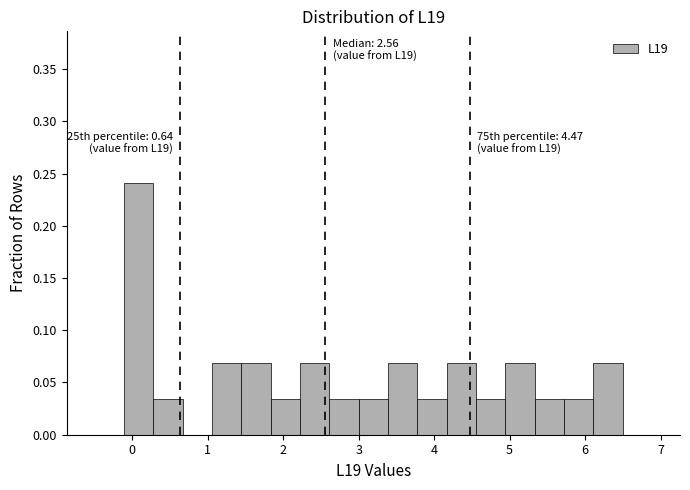

Read against the x-axis, roughly where is the centre of the tallest bar?

0.1